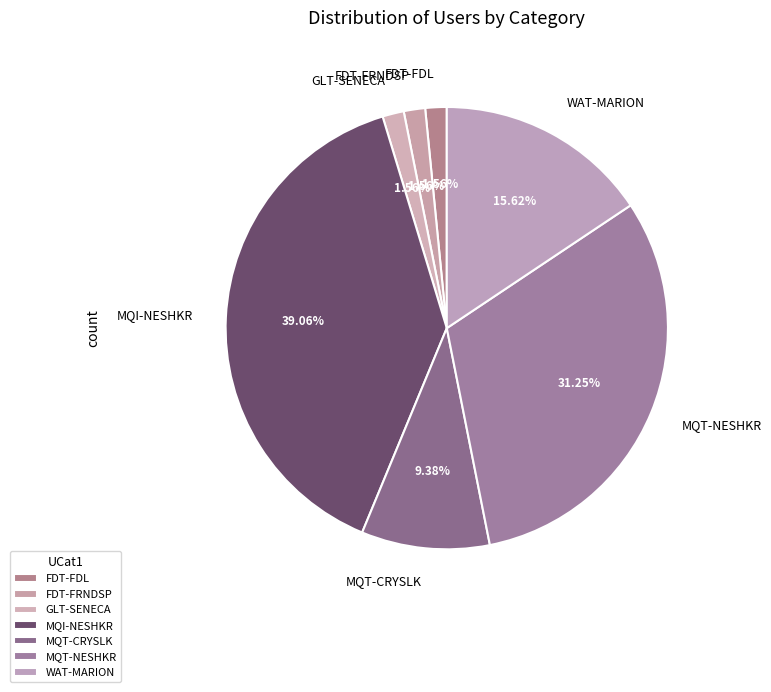

How many segments does this pie chart have?

7